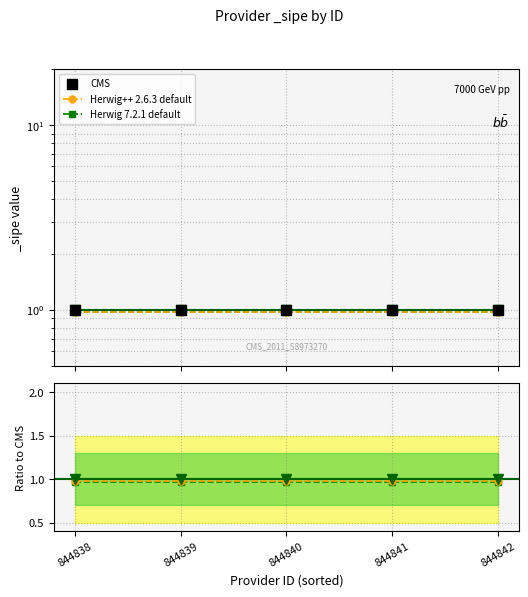

What are all the series names shown in the legend?

Herwig++ 2.6.3 default, Herwig 7.2.1 default, CMS